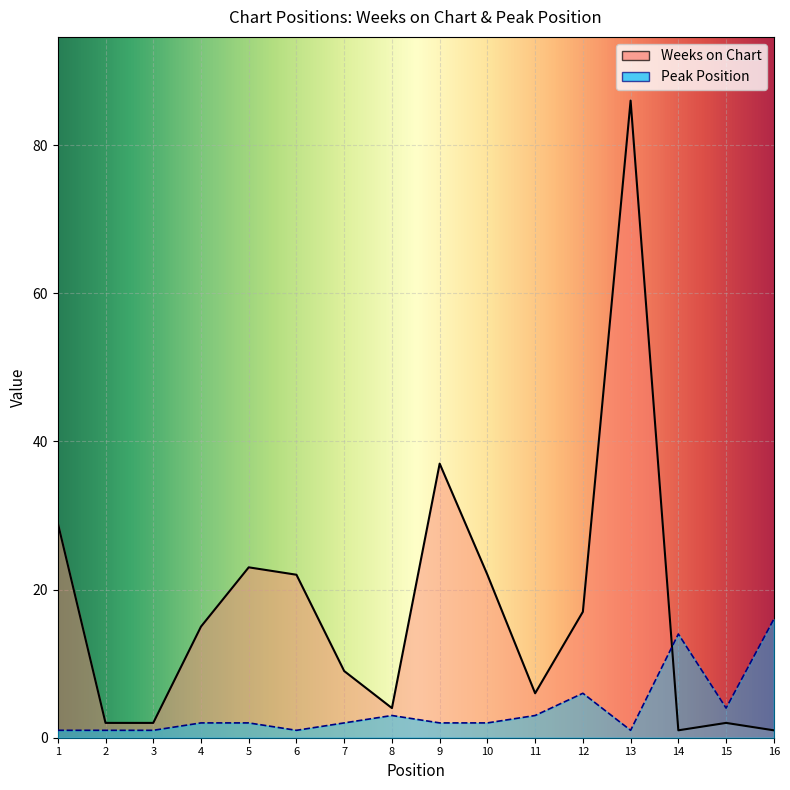

Rank the categories by Weeks on Chart value from highest to lowest.

13, 9, 1, 5, 6, 10, 12, 4, 7, 11, 8, 2, 3, 15, 14, 16